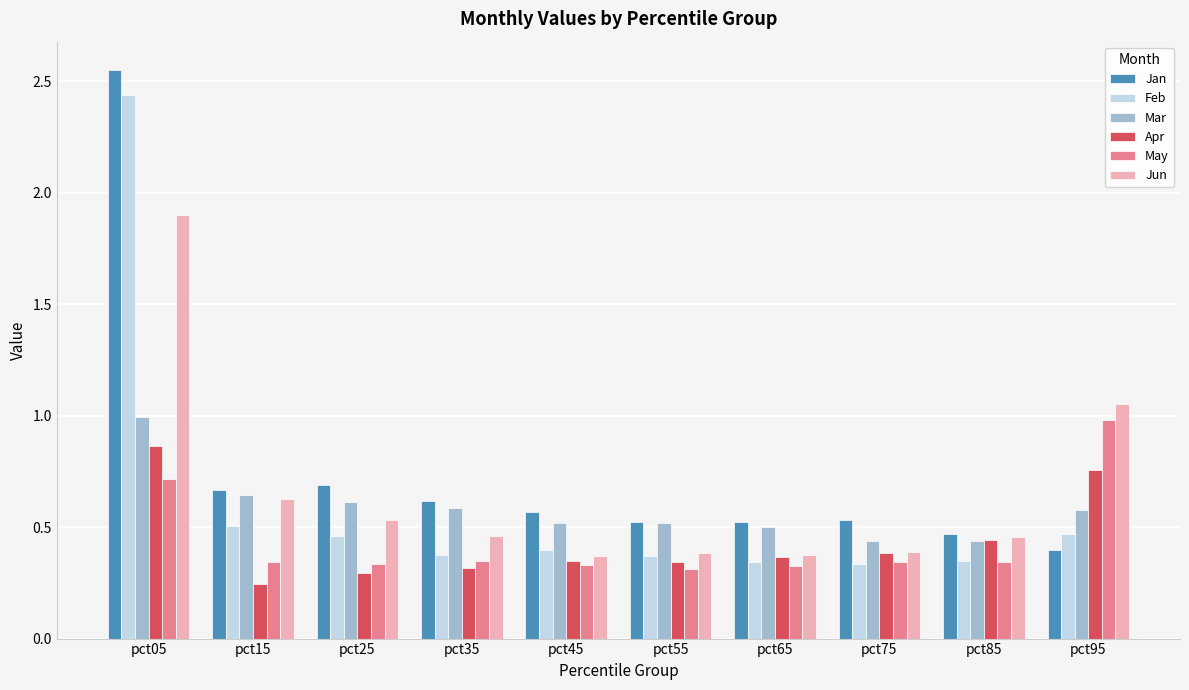

Which category has the highest value in the May series?

pct95